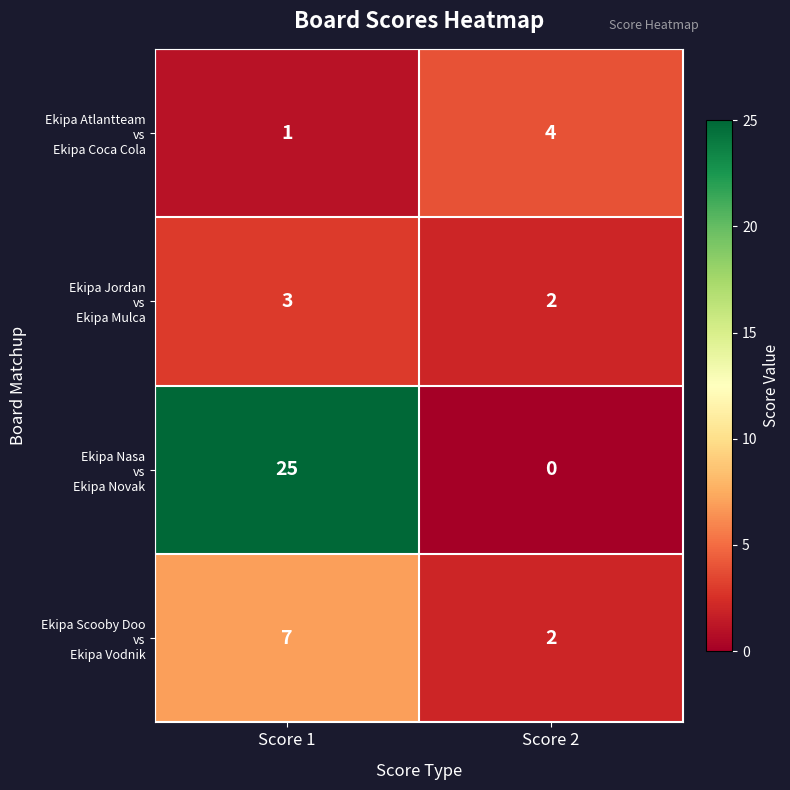

At which category is the sum across all series the highest?

Score 1